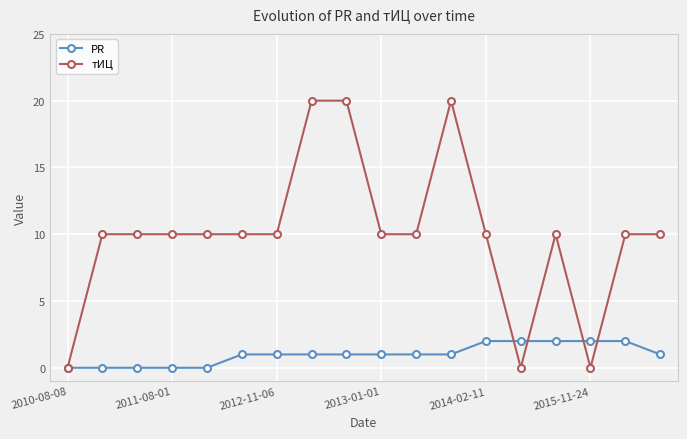

Which series has the largest range (max minus min)?

тИЦ